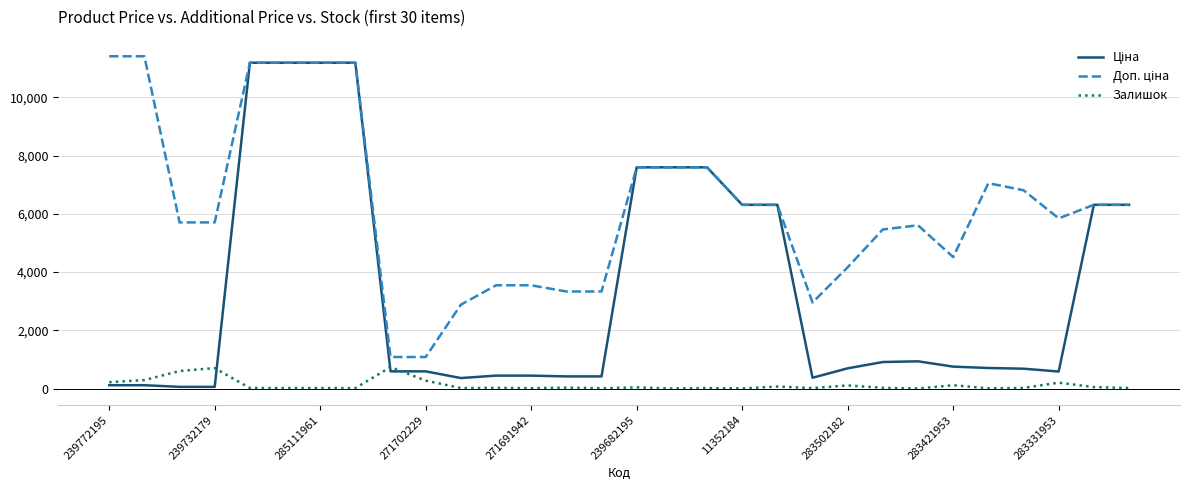

What is the maximum value for Залишок?

736.0